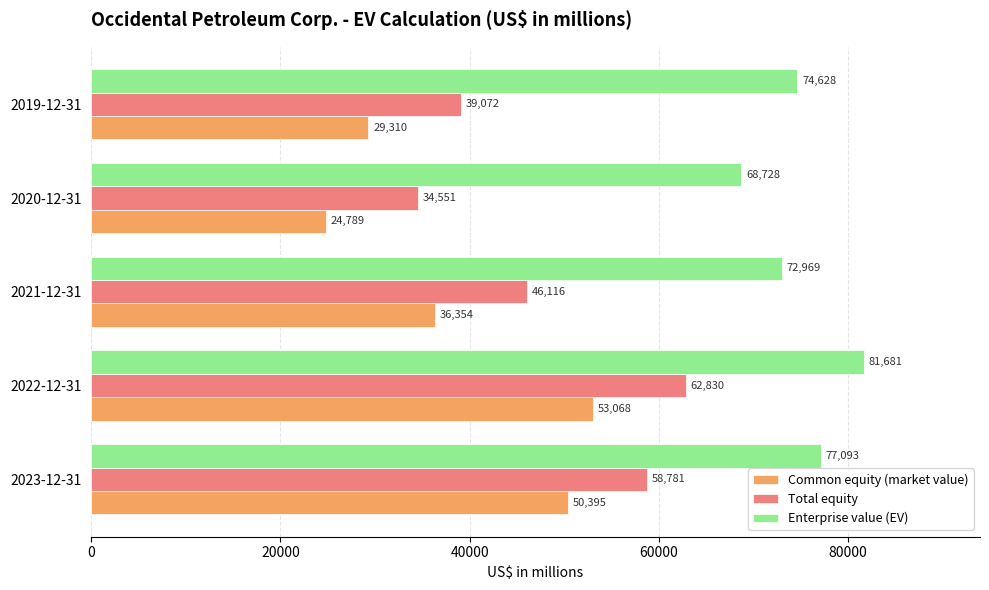

What is the approximate value of Common equity (market value) at 2022-12-31, to the nearest 50?

53050